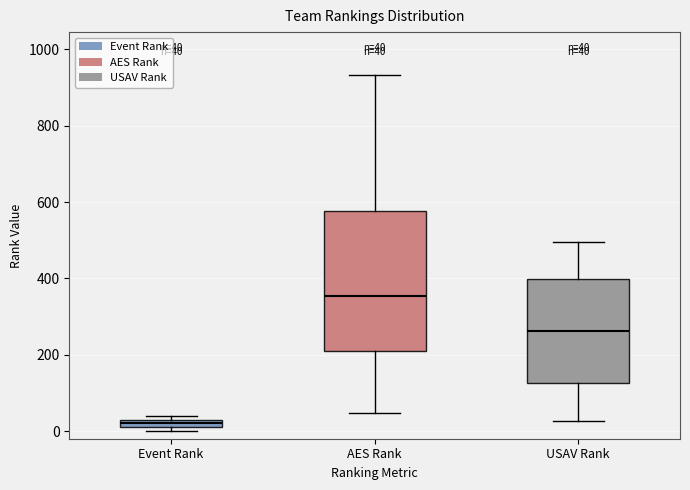

Comparing the boxes themselves (not the whiskers), which one is the tallest?

AES Rank